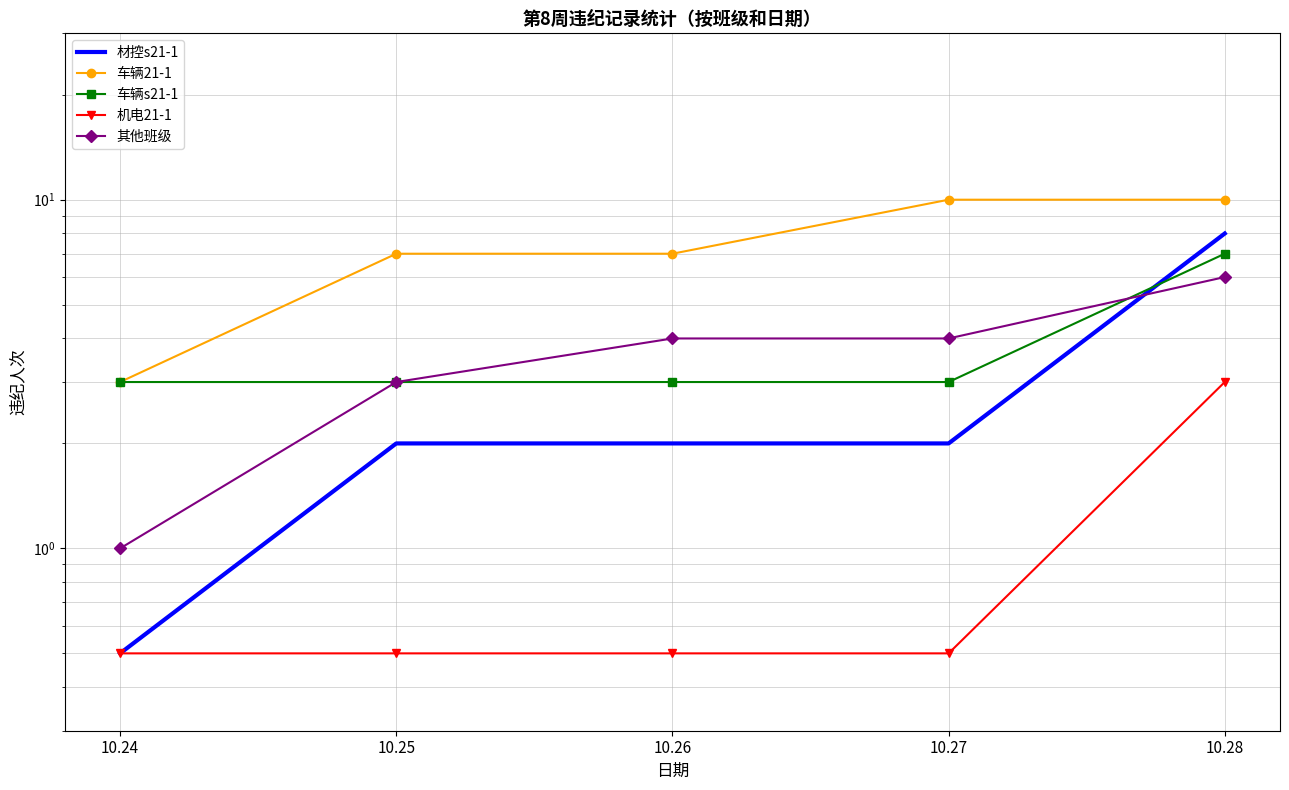

Is the value of 机电21-1 at 10.26 greater than the value of 车辆21-1 at 10.27?

No